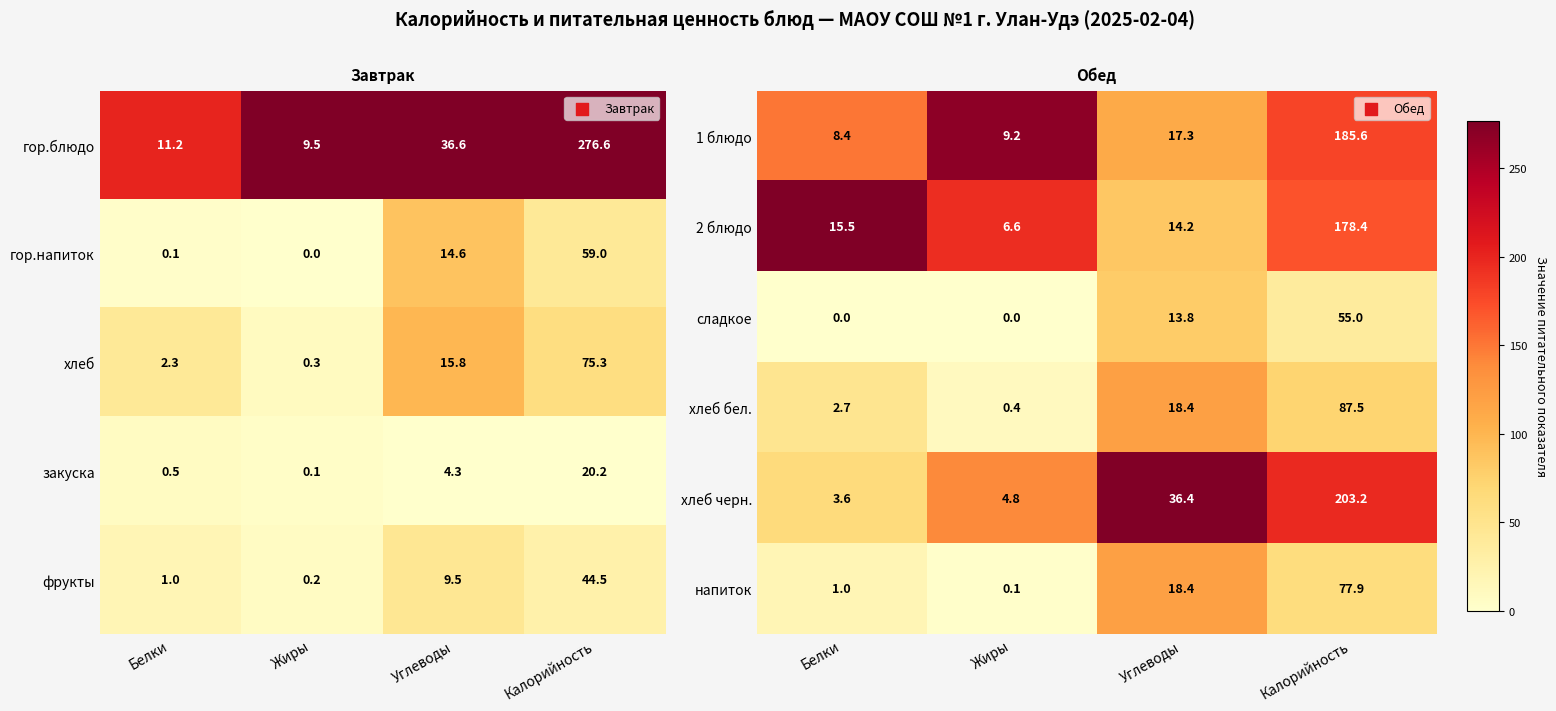

At which label is напиток closest to 39?

Углеводы